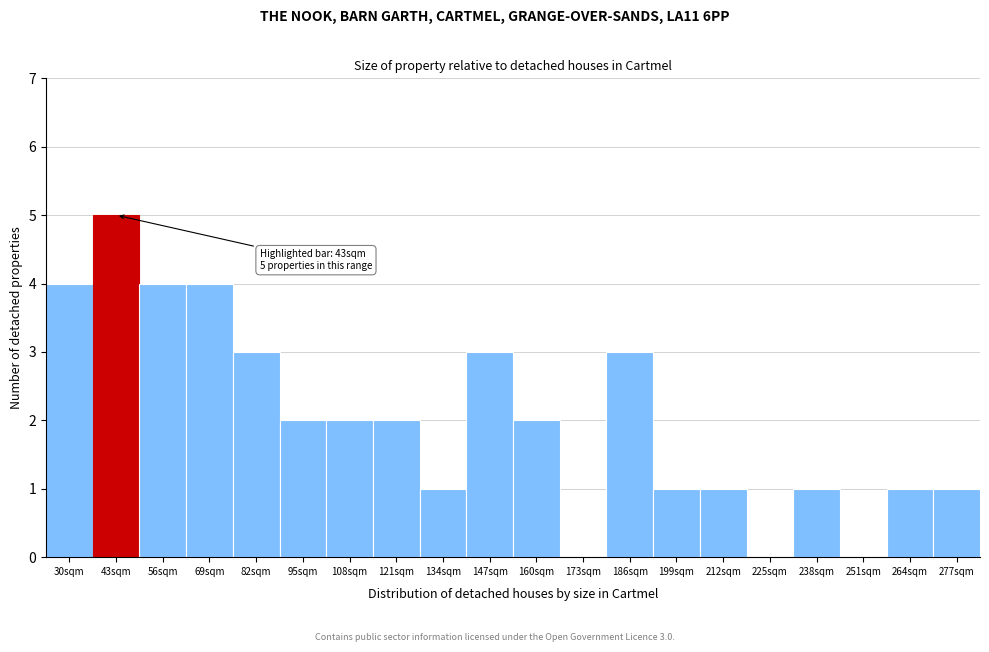

Read the value at 30sqm.

4